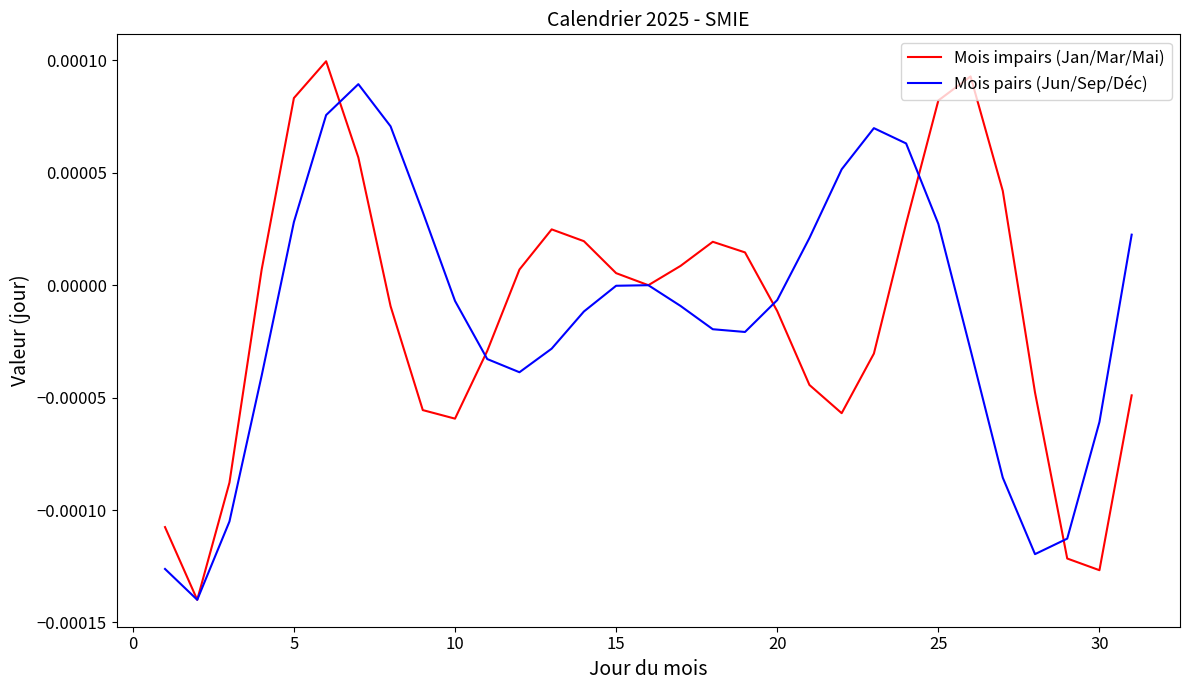

Does the chart have visible grid lines?

No